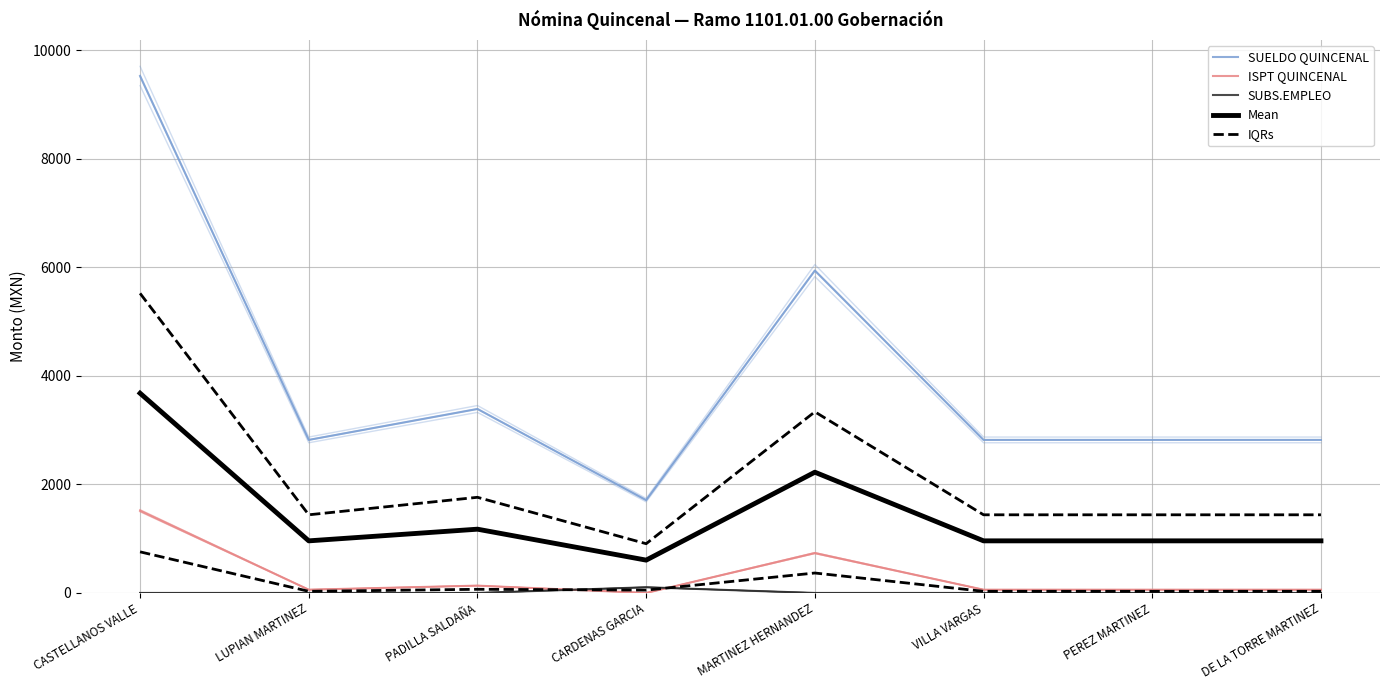

At which label does IQRs reach its peak?

CASTELLANOS VALLE